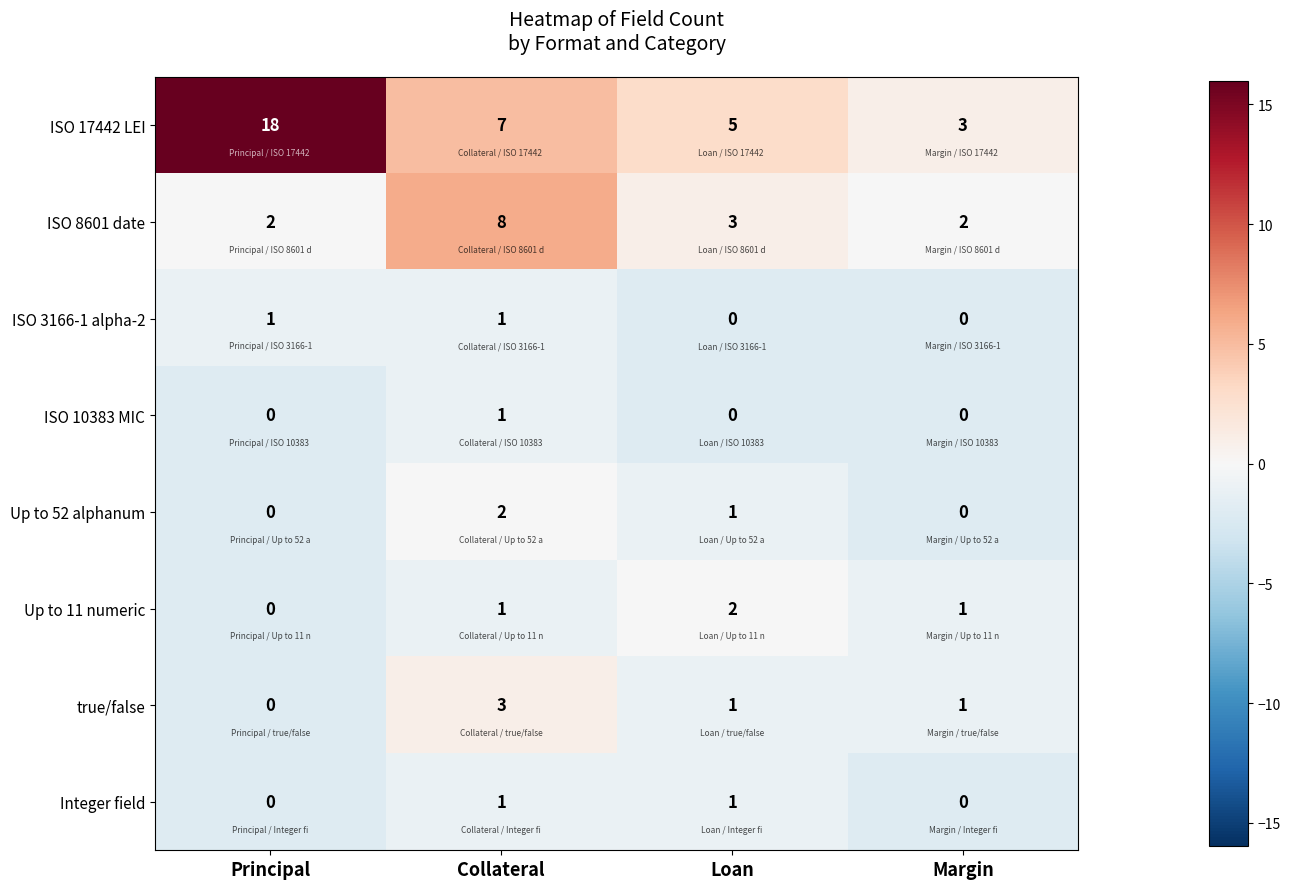

How many categories are shown in the chart?

4